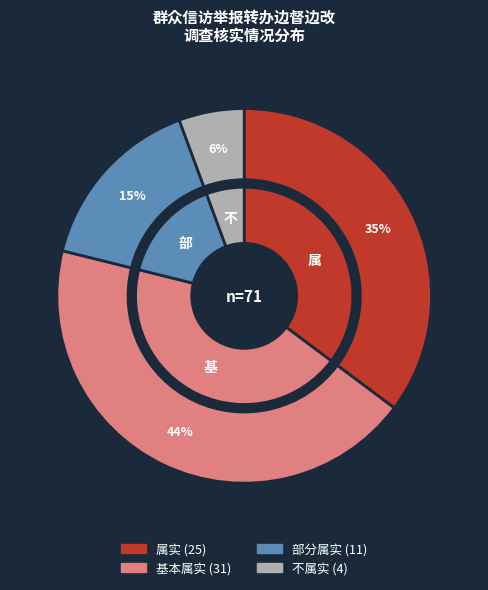

Is there any slice that represents more than half of the pie?

No